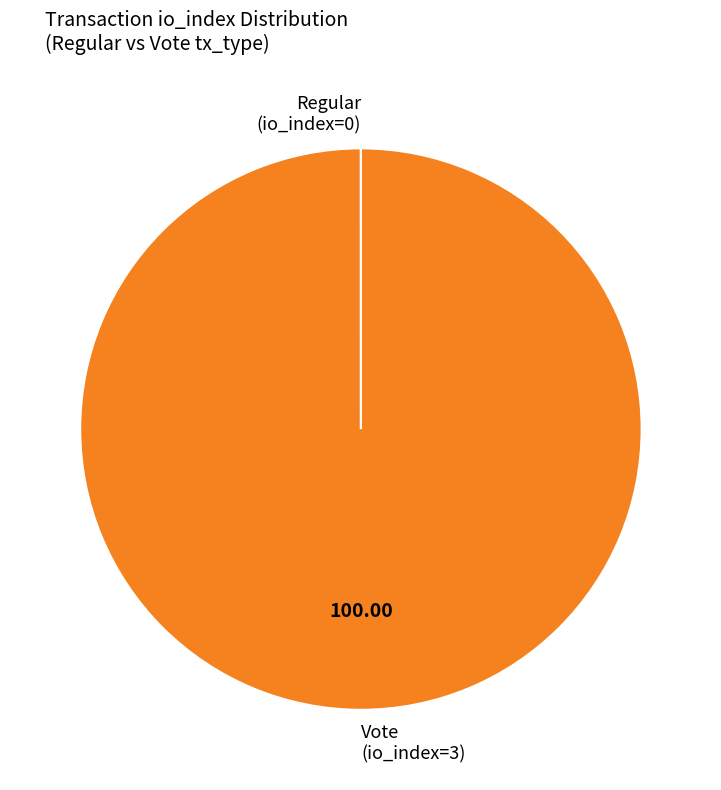

Which category accounts for the majority?

Vote (io_index=3)